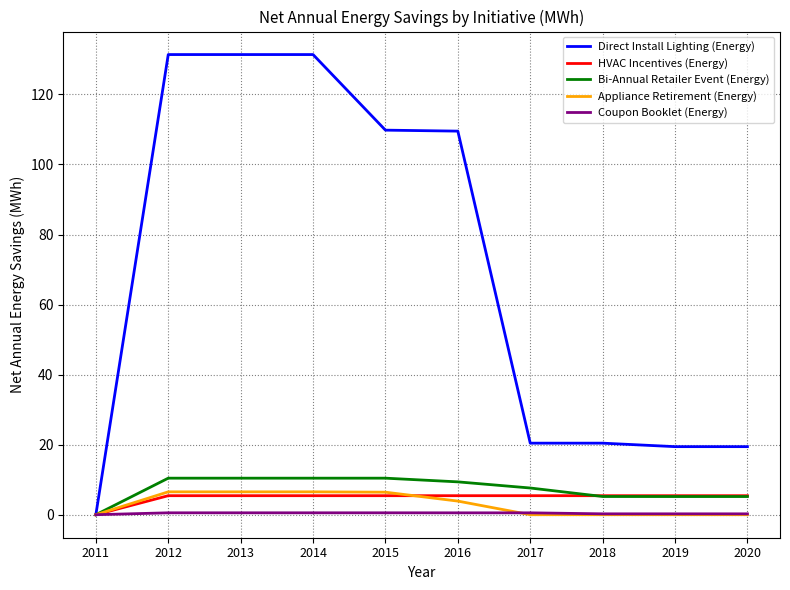

Is it true that Direct Install Lighting (Energy) equals 5.0 at 2019?

False